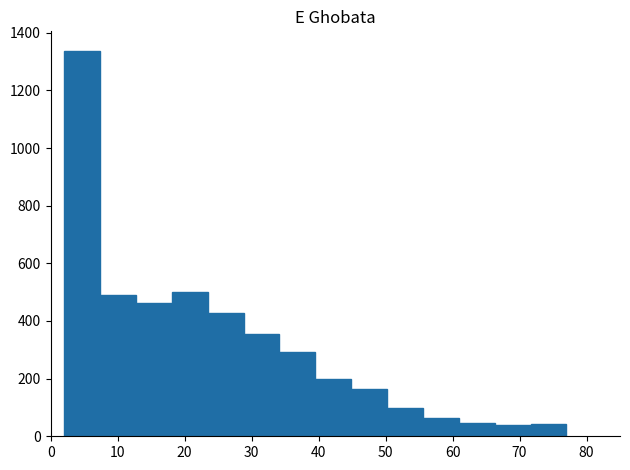

How tall is the bar that spans 45 to 50 on the x-axis? Neither the bar edges nor the heights are printed on the chart, so give them approximately, as read against the axes.

160